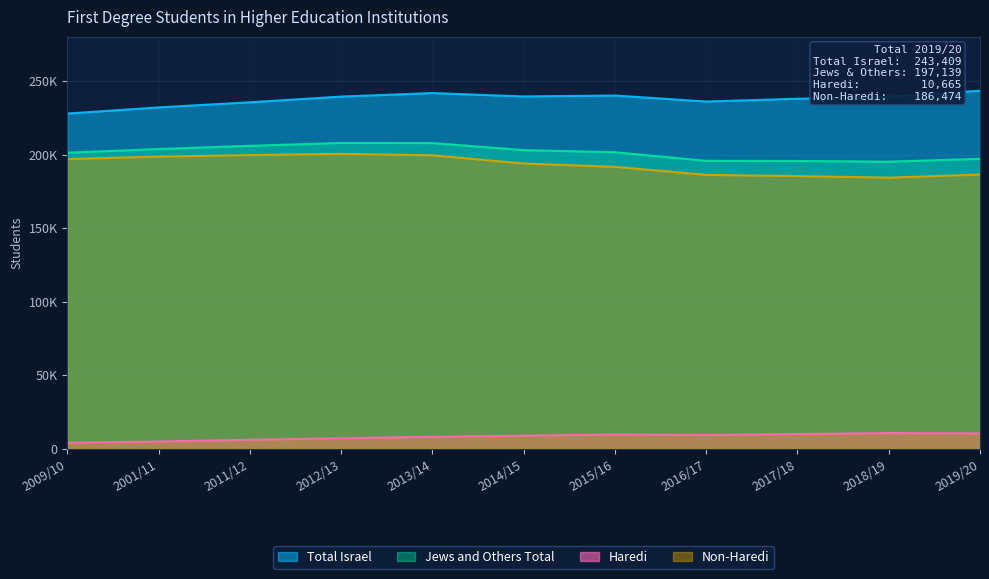

At how many categories does at least one series exceed 200331?

11